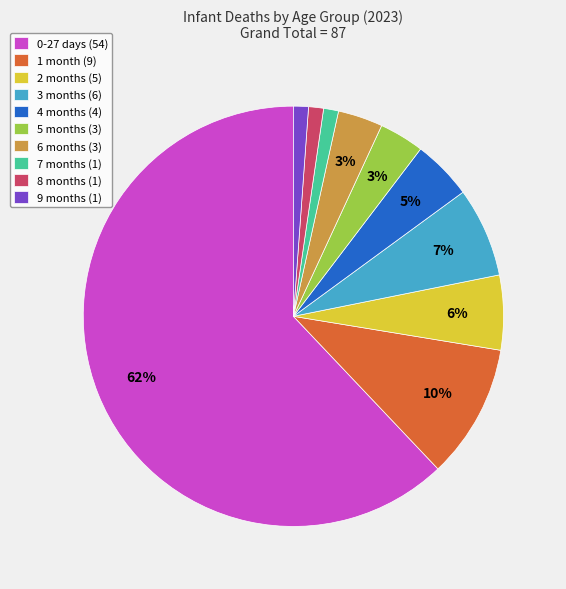

Is the sum of 5 months (3) and 1 month (9) greater than half?

No